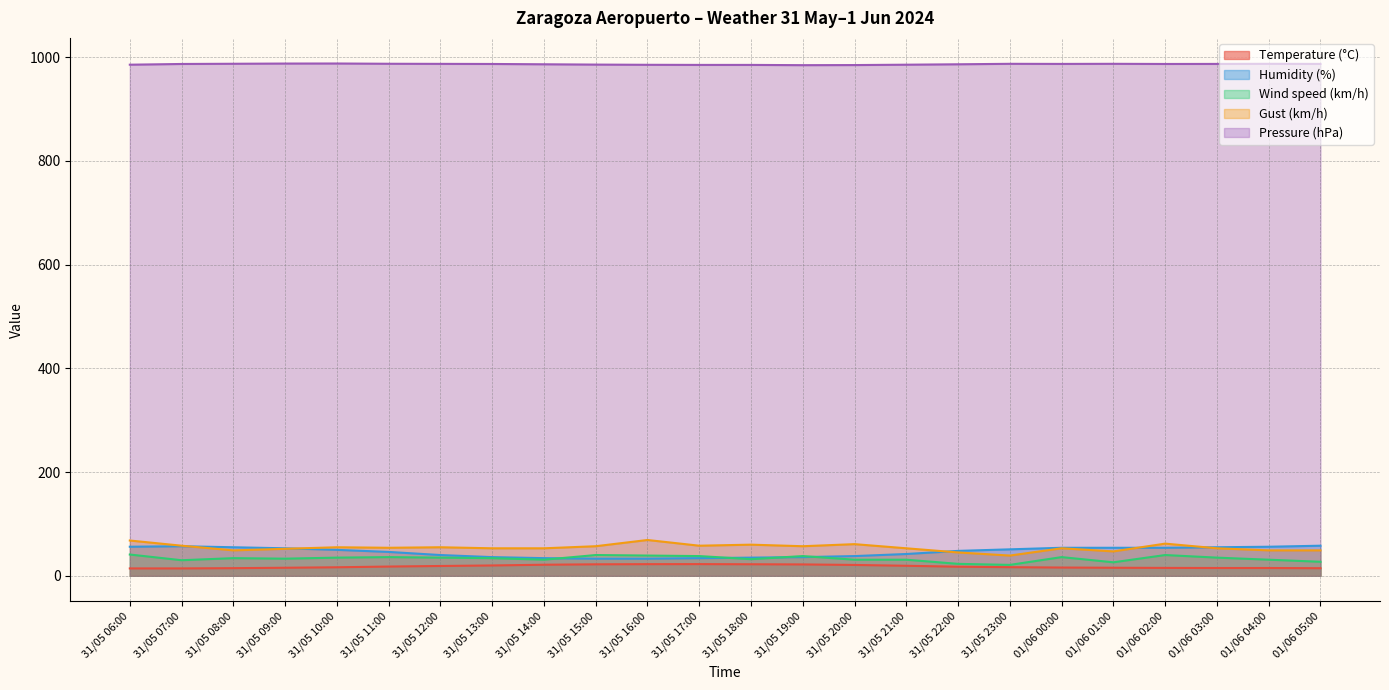

Is it true that Humidity (%) equals 58.0 at 01/06 05:00?

True